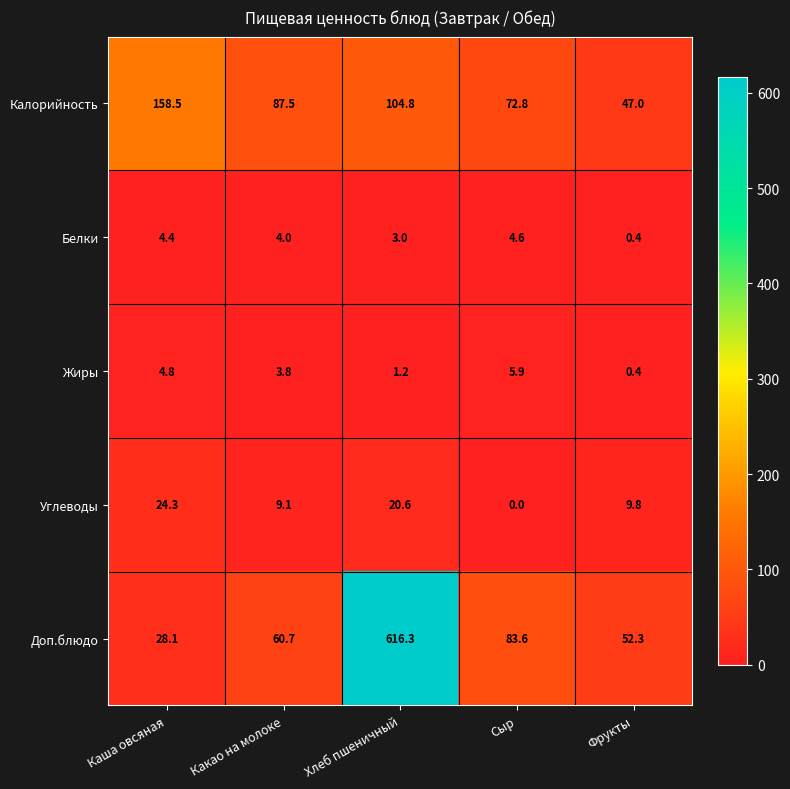

Which series has the largest range (max minus min)?

Доп.блюдо